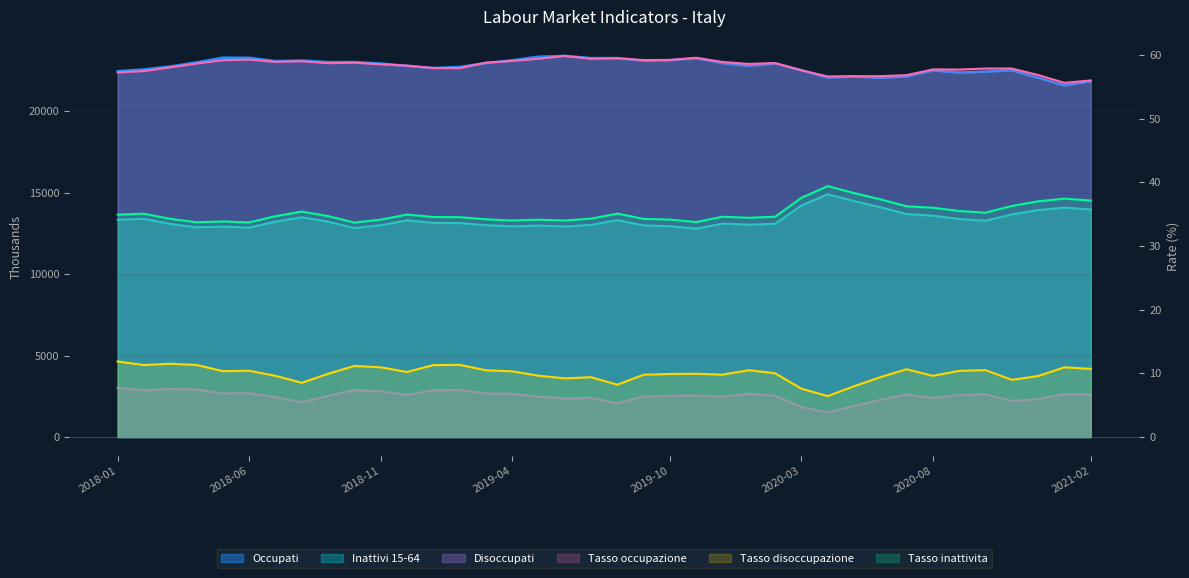

Between 2018-04 and 2019-03, which series saw the biggest shift?

Disoccupati